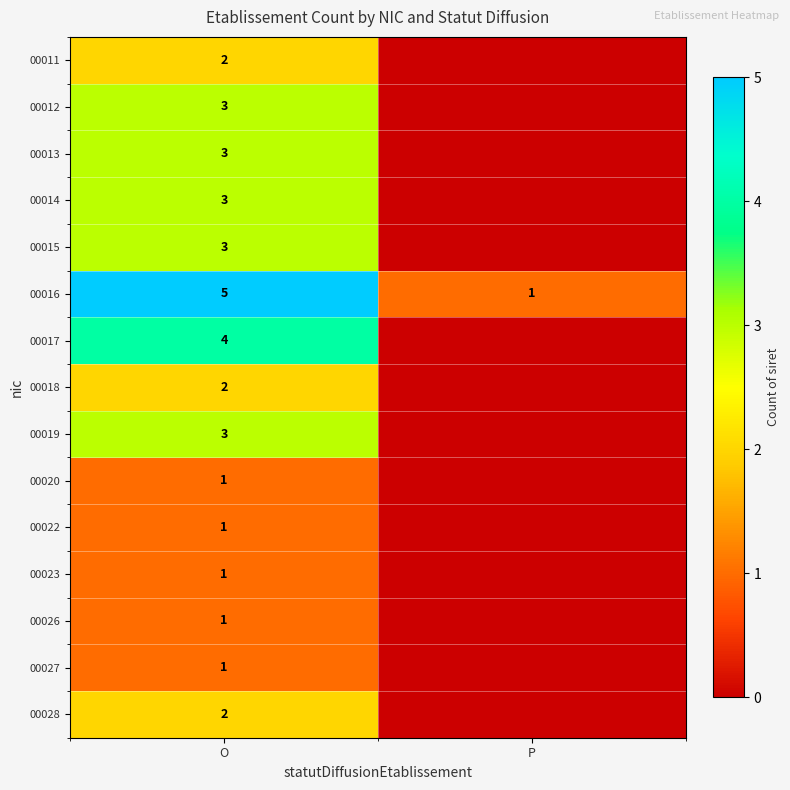

At which category is the sum across all series the highest?

O